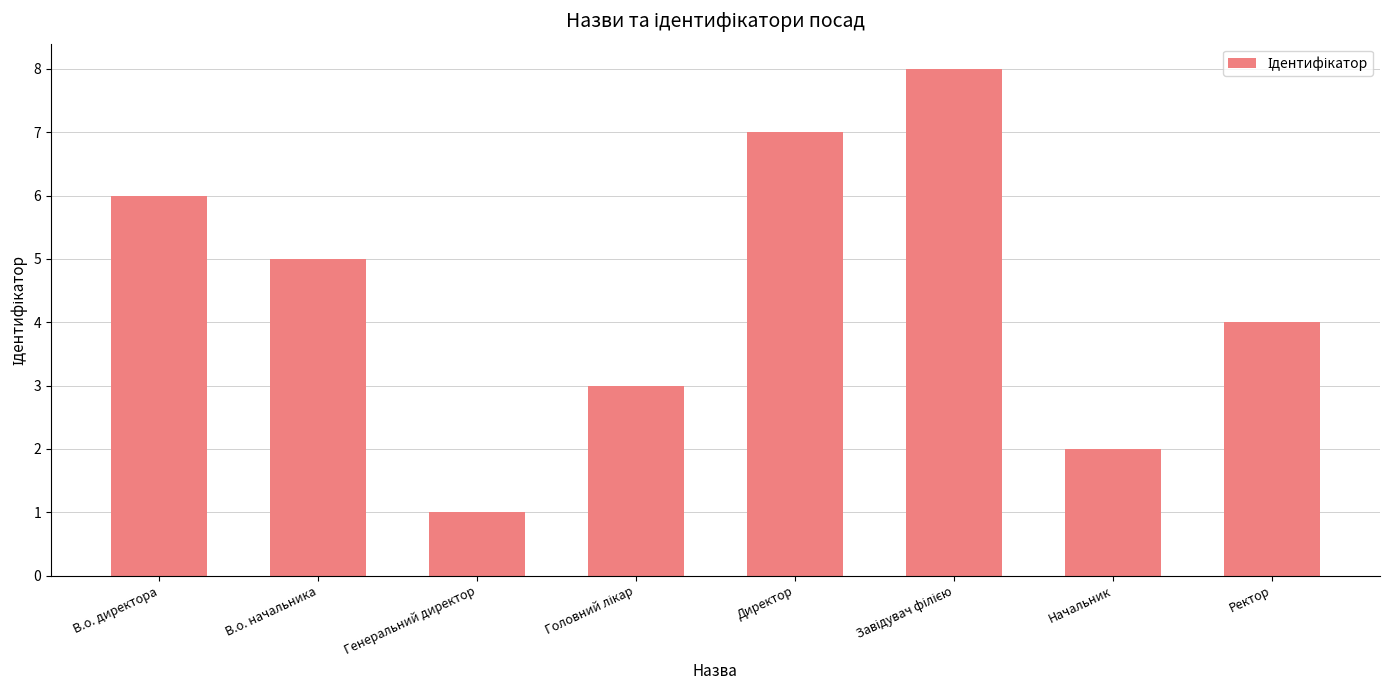

True or false: the data shows 7 at Директор.

True